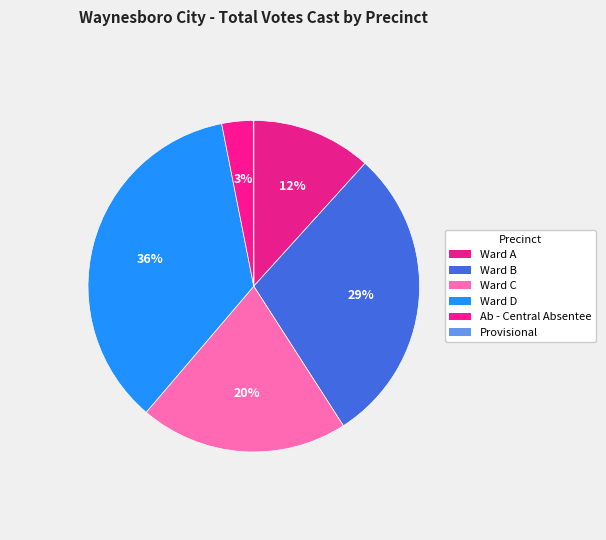

Is it true that Ward D is 36% of the pie?

True